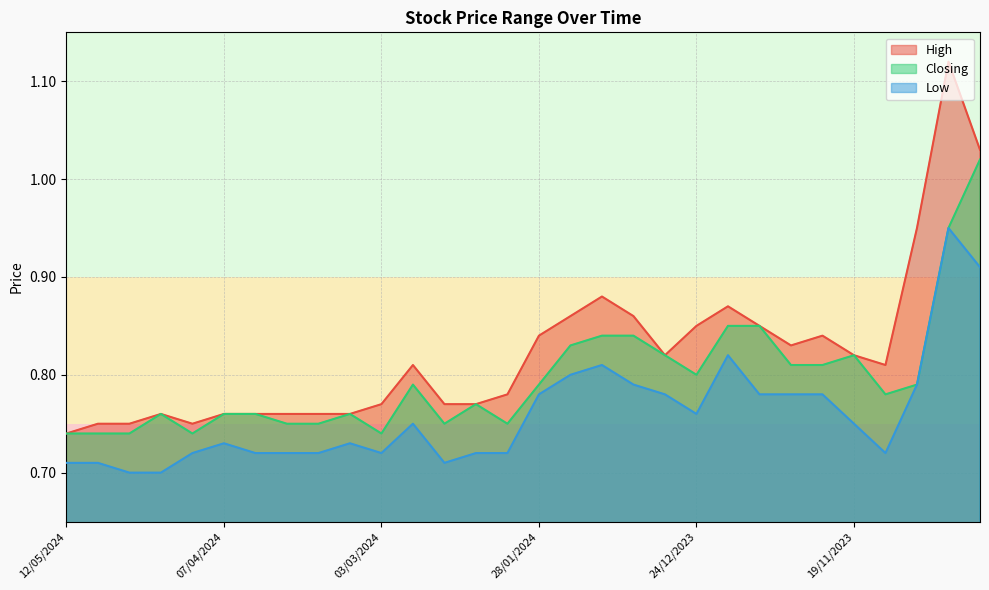

Rank the categories by Closing value from lowest to highest.

12/05/2024, 05/05/2024, 28/04/2024, 14/04/2024, 03/03/2024, 24/03/2024, 17/03/2024, 18/02/2024, 04/02/2024, 21/04/2024, 07/04/2024, 31/03/2024, 10/03/2024, 11/02/2024, 12/11/2023, 25/02/2024, 28/01/2024, 05/11/2023, 24/12/2023, 03/12/2023, 26/11/2023, 31/12/2023, 19/11/2023, 21/01/2024, 14/01/2024, 07/01/2024, 17/12/2023, 10/12/2023, 29/10/2023, 22/10/2023